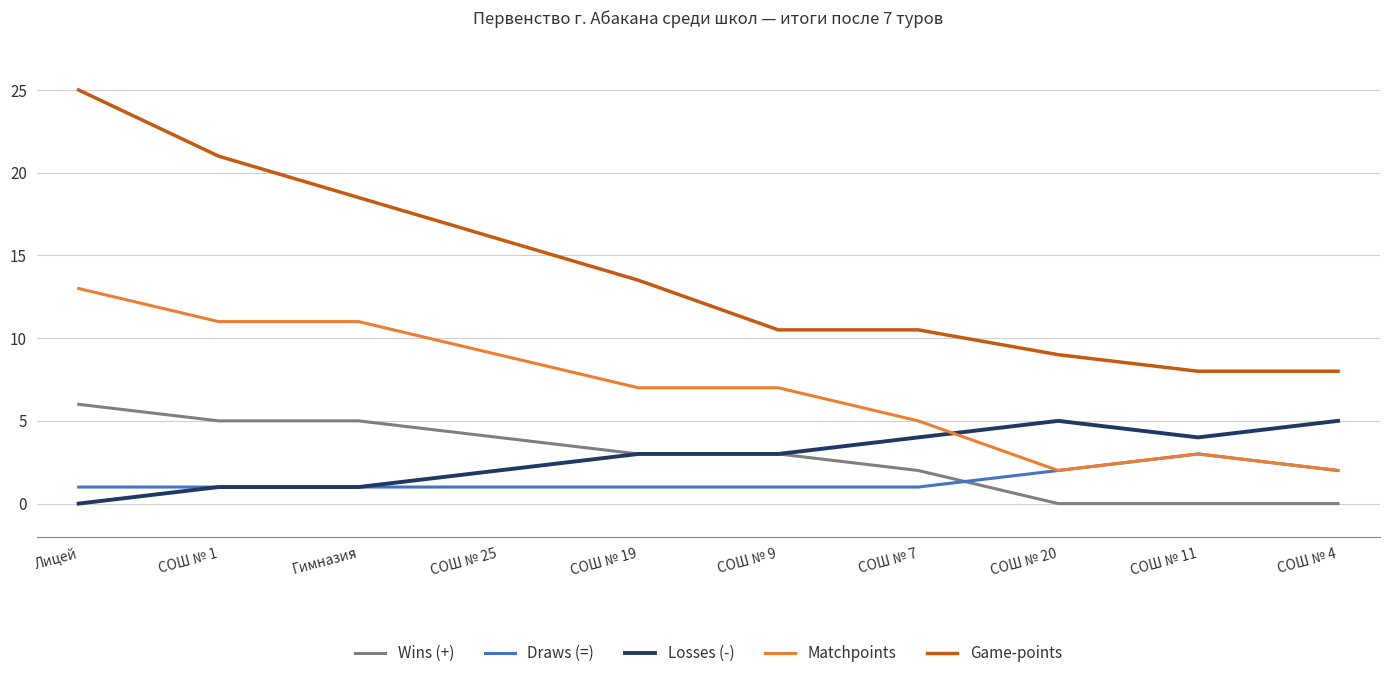

Which series has the widest spread of values?

Game-points